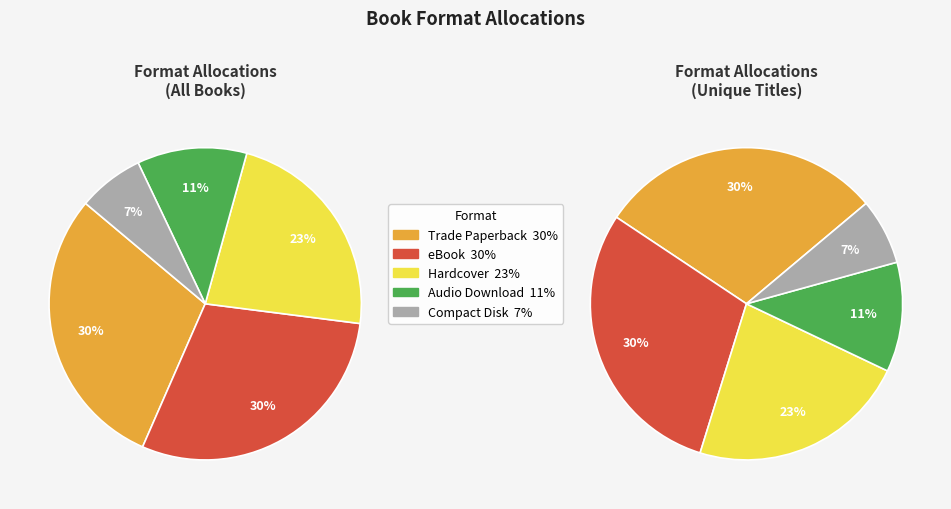

How many slices are in this pie chart?

5